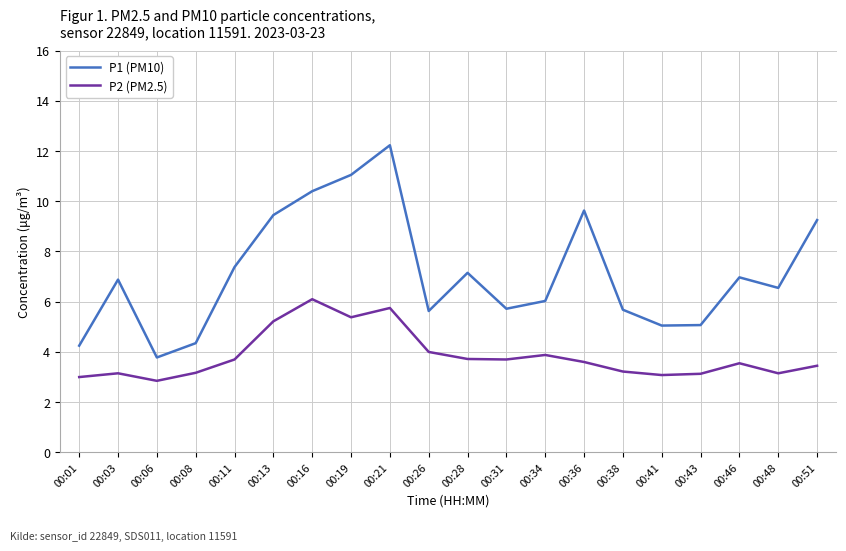

What is the difference between the maximum and second lowest values in the P1 (PM10) series?

8.0